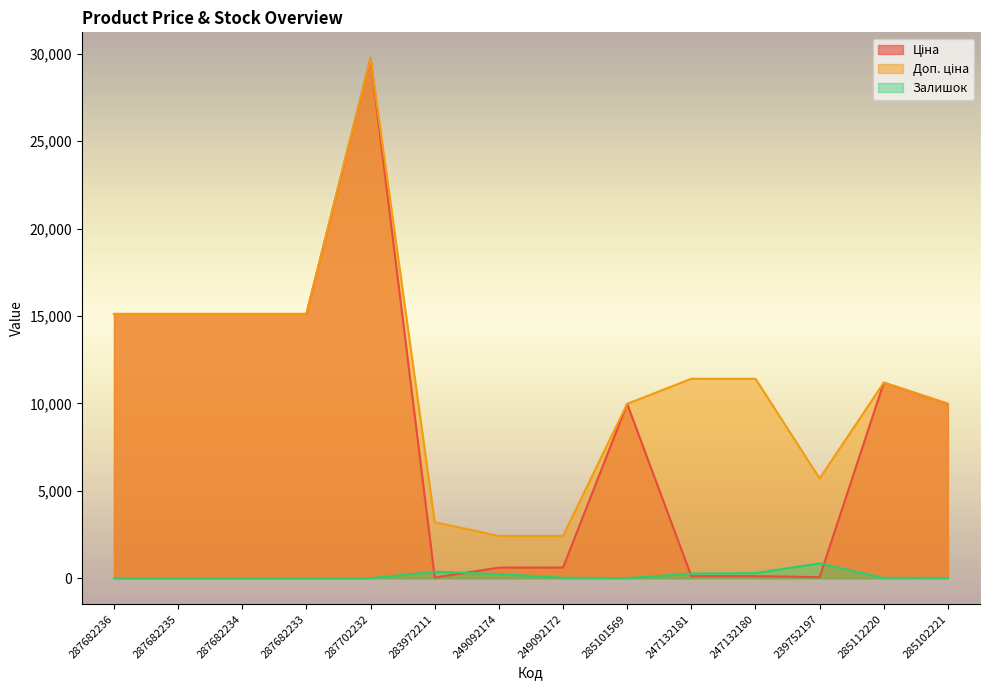

At 283972211, list the series in order from largest to smallest.

Доп. ціна, Залишок, Ціна